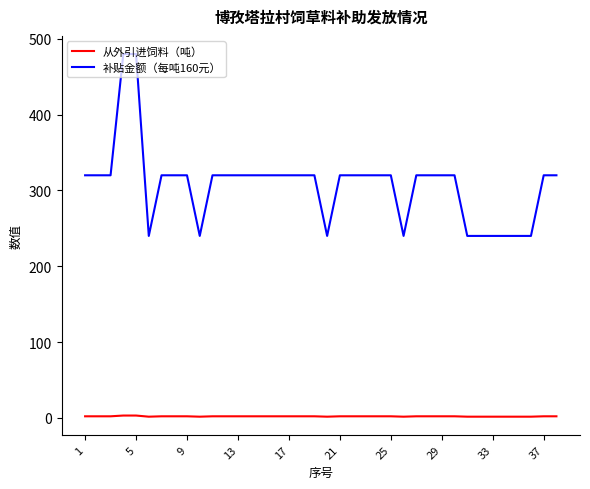

What is the difference between the maximum and minimum values in the 从外引进饲料（吨） series?

1.5